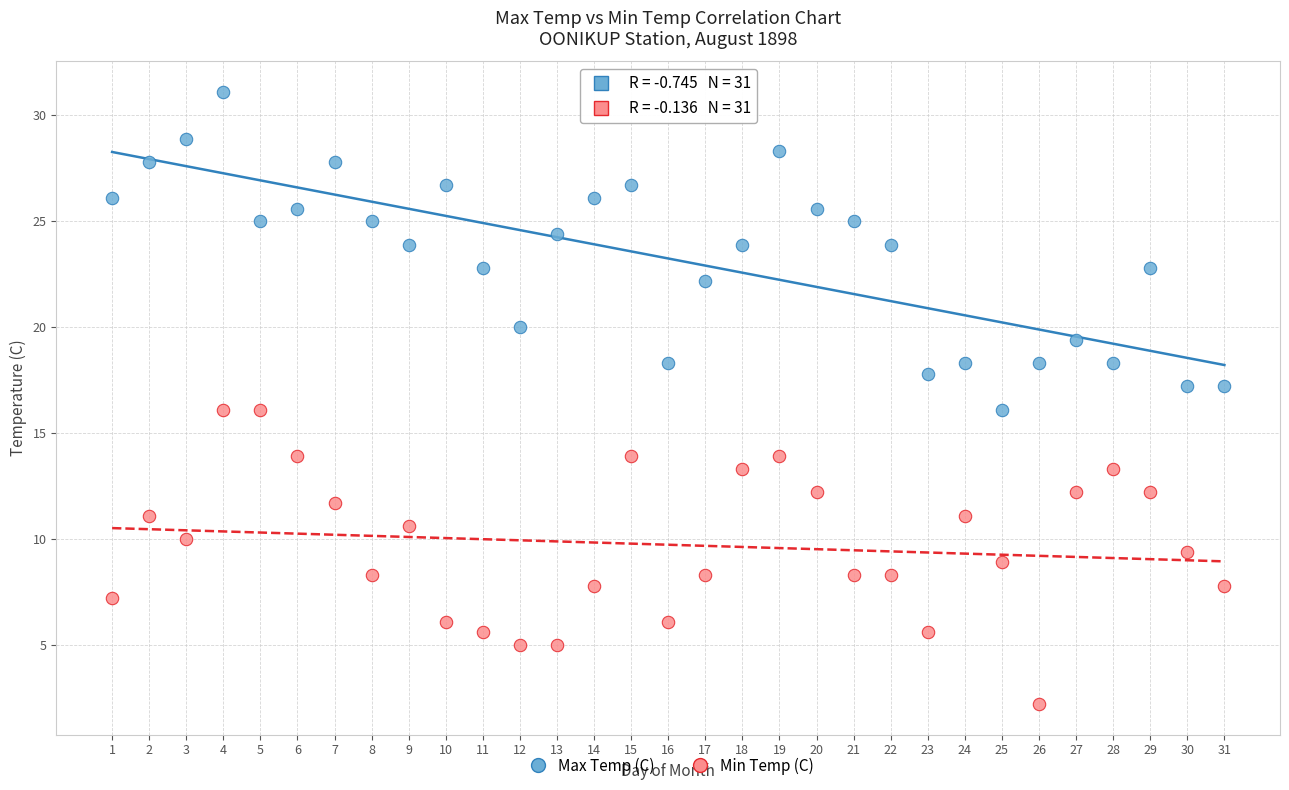

Across all data points, what is the range of Y values (max minus min)?

28.9